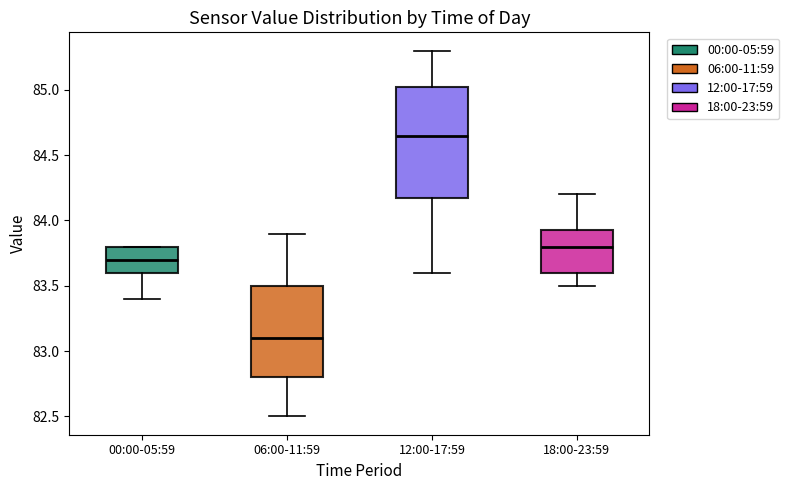

Which box's median line is the highest?

12:00-17:59